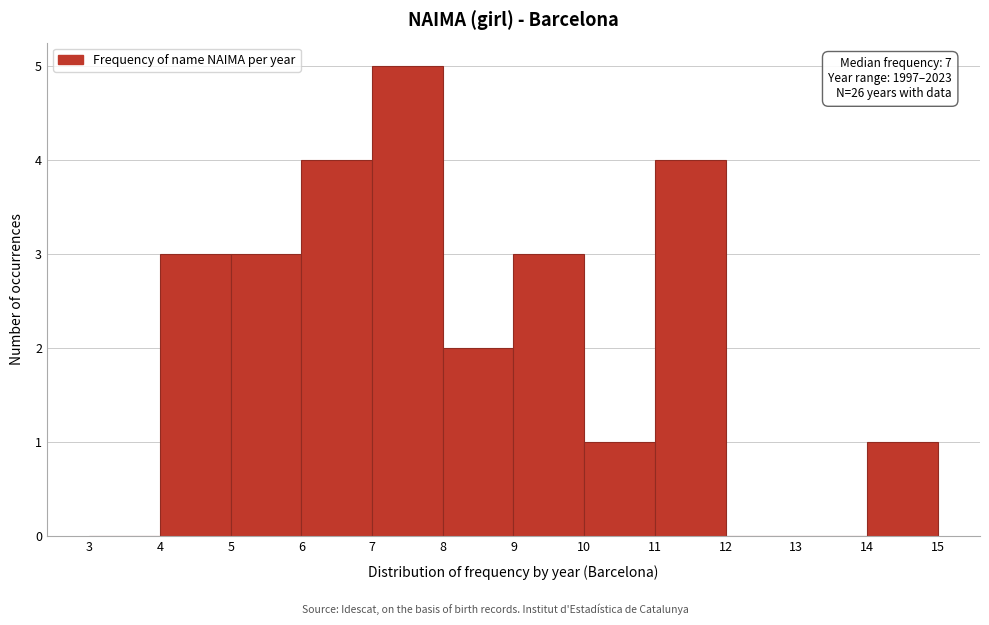

Which range on the x-axis has the tallest bar?

7 to 8